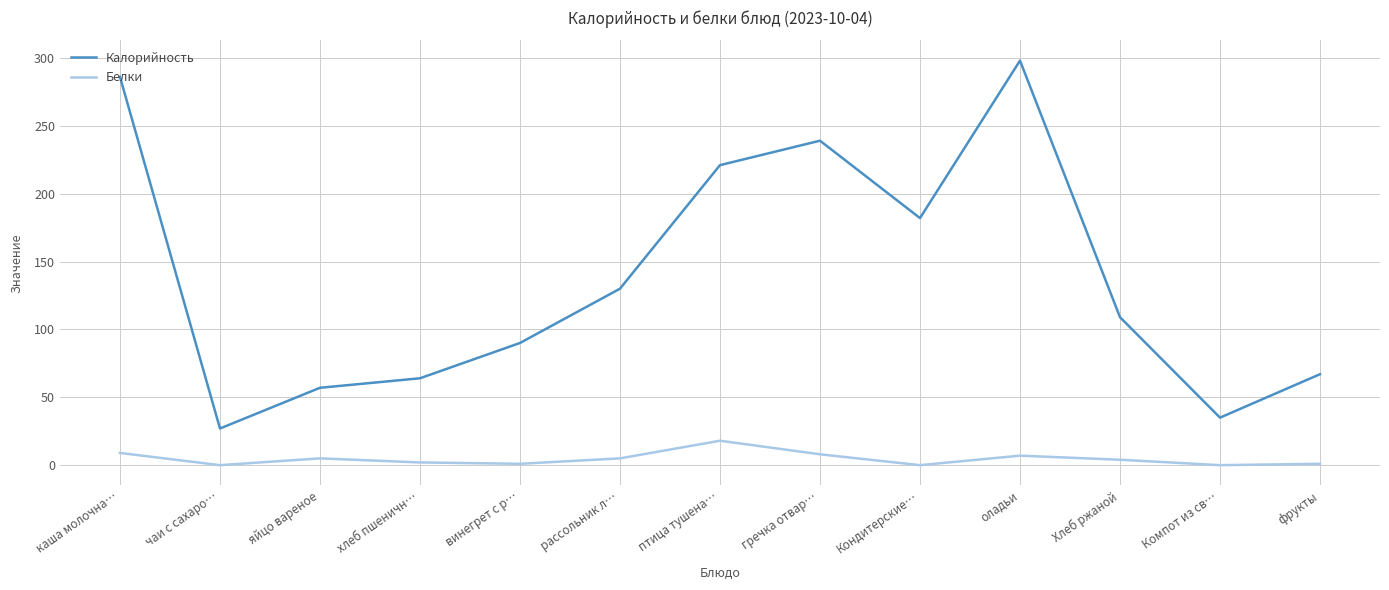

The Калорийность series shows 286 at каша молочна…. True or false?

True